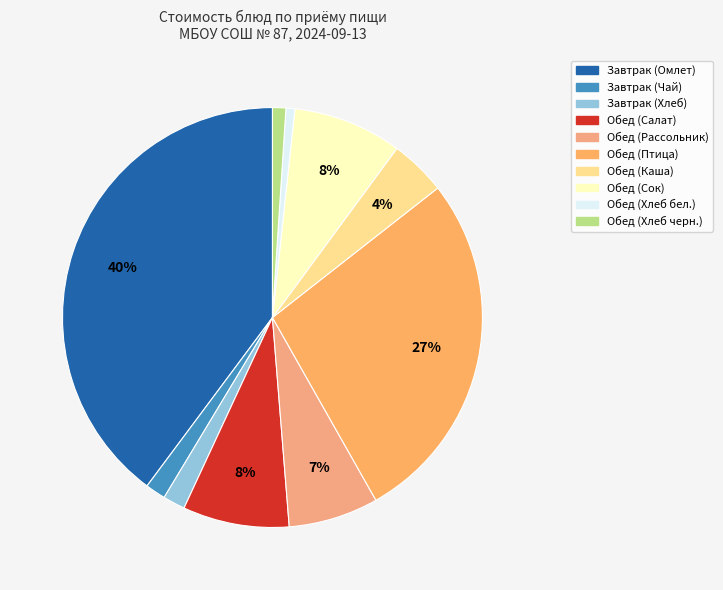

To the nearest percent, what portion does Обед (Рассольник) represent?

7%